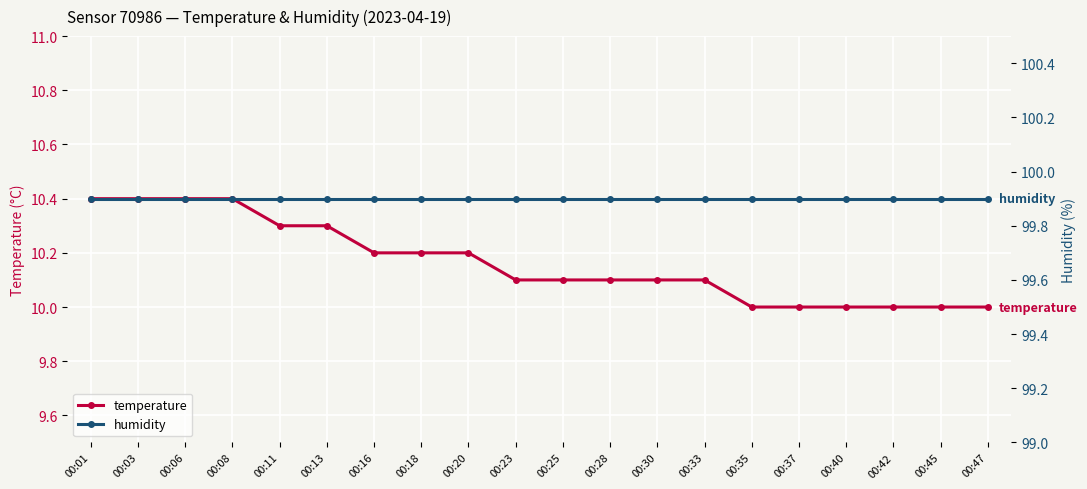

Between 00:01 and 00:20, which series saw the biggest shift?

temperature